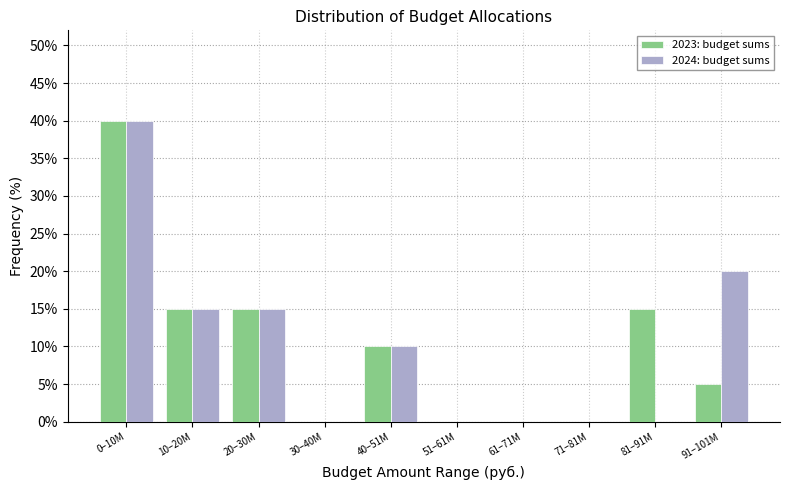

Reading left to right, transcribe all the data shown in this chart.

2023: budget sums: 0–10M=40	10–20M=15	20–30M=15	30–40M=0	40–51M=10	51–61M=0	61–71M=0	71–81M=0	81–91M=15	91–101M=5
2024: budget sums: 0–10M=40	10–20M=15	20–30M=15	30–40M=0	40–51M=10	51–61M=0	61–71M=0	71–81M=0	81–91M=0	91–101M=20